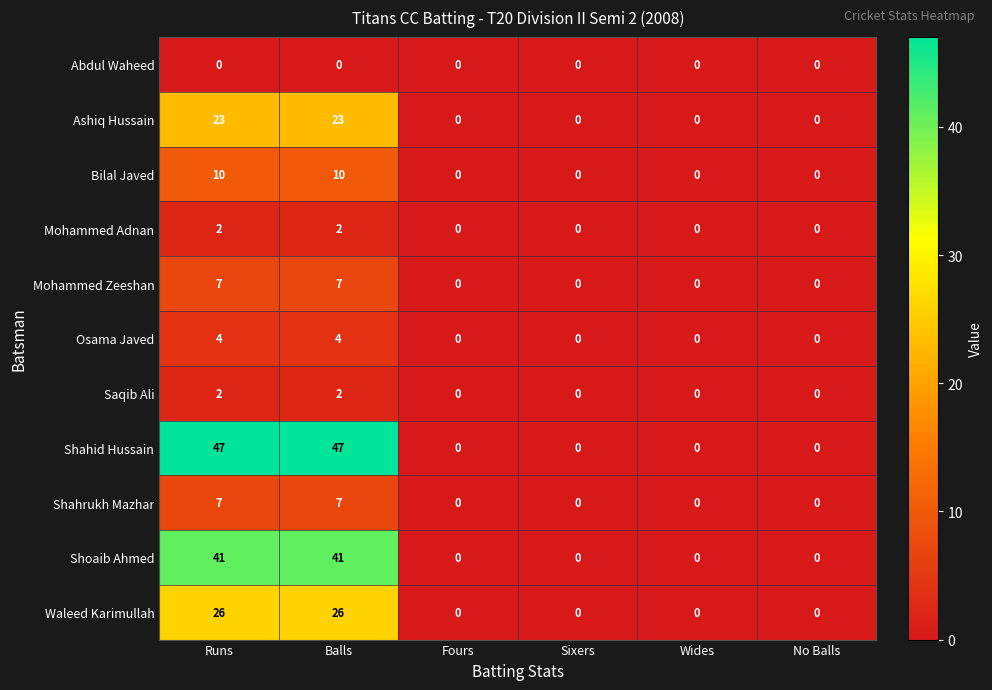

What is the difference between the second highest and second lowest values in the Shoaib Ahmed series?

41